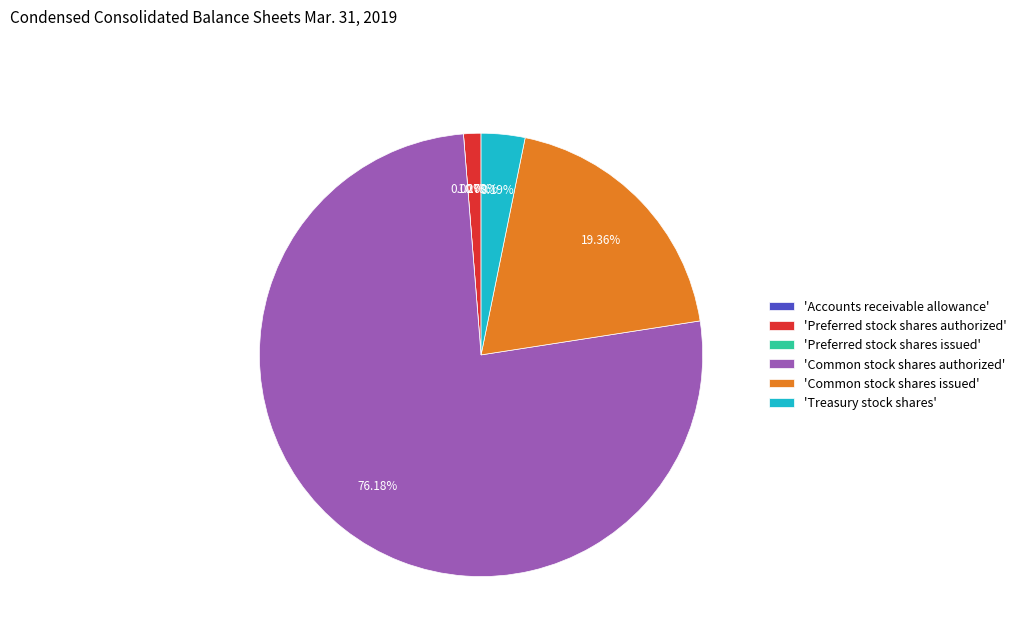

To the nearest percent, what portion does Preferred stock shares authorized represent?

1%